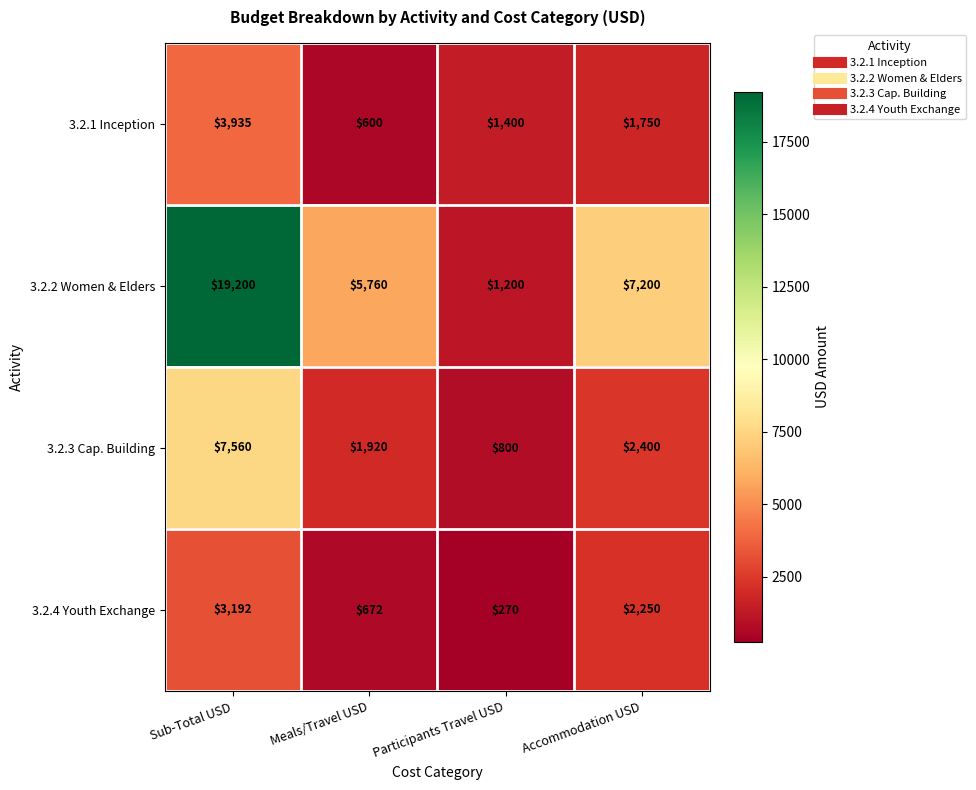

Rank the series by their maximum value, from highest to lowest.

3.2.2 Women & Elders, 3.2.3 Cap. Building, 3.2.1 Inception, 3.2.4 Youth Exchange